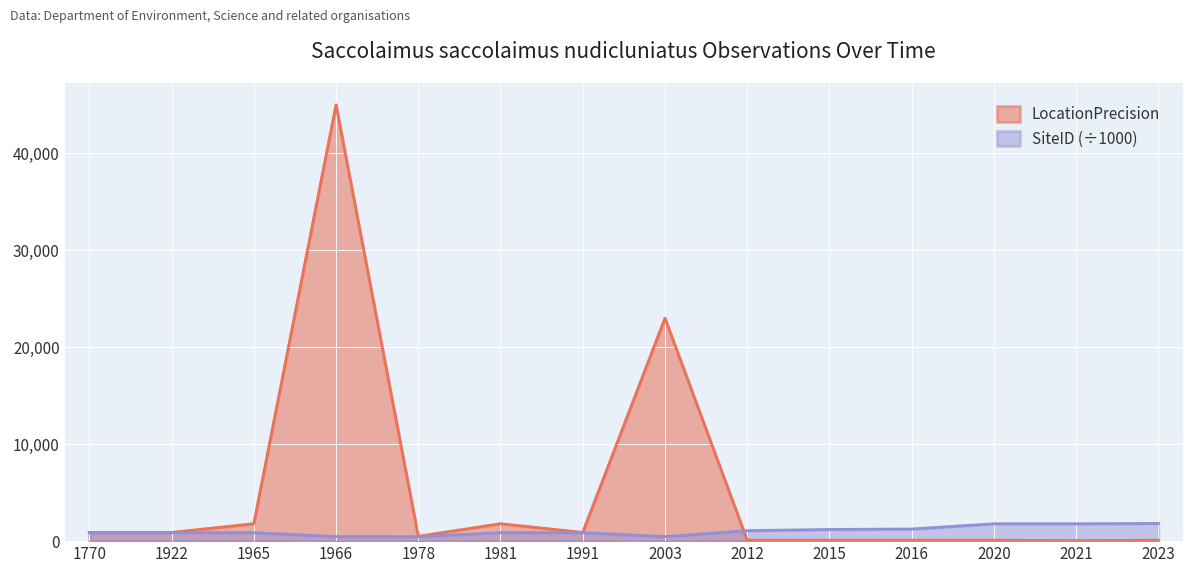

In SiteID, how many points are lower than both neighbors (excluding endpoints)?

3